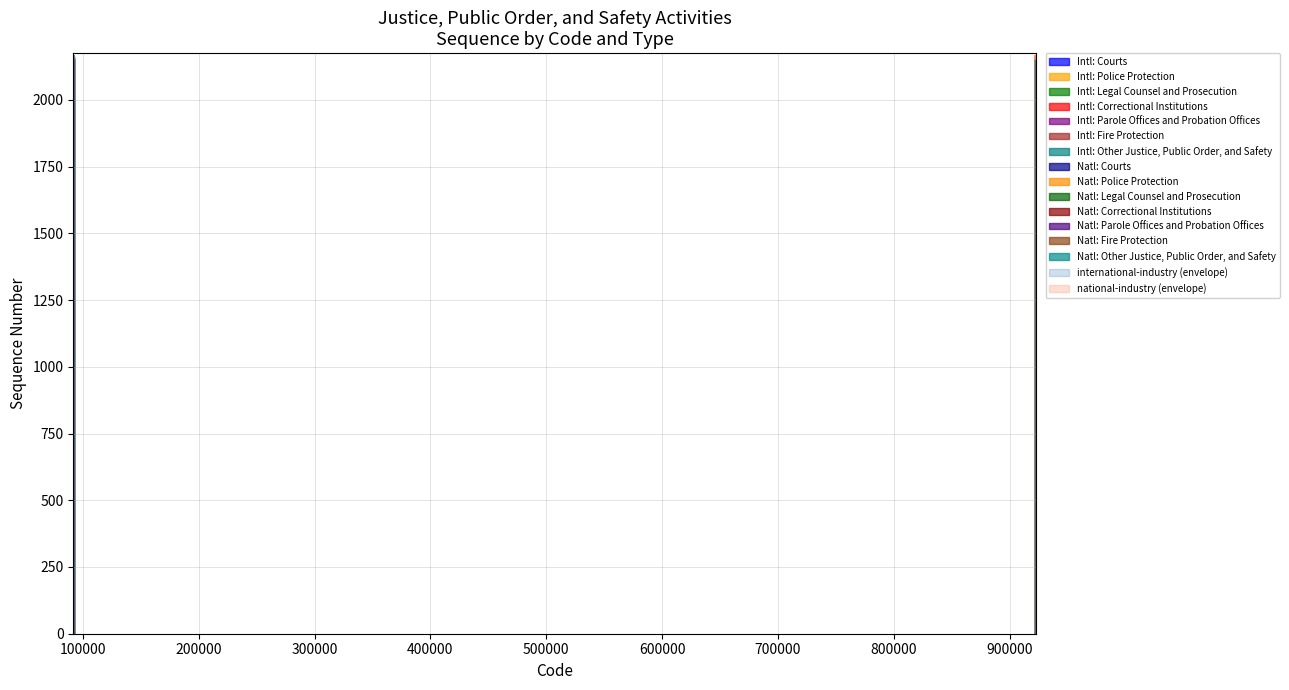

What is the smallest value displayed?

2152